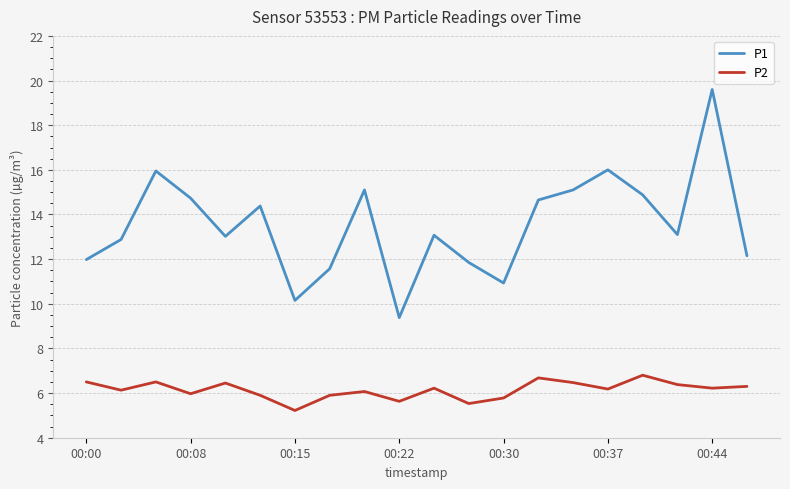

Does the chart have visible grid lines?

Yes